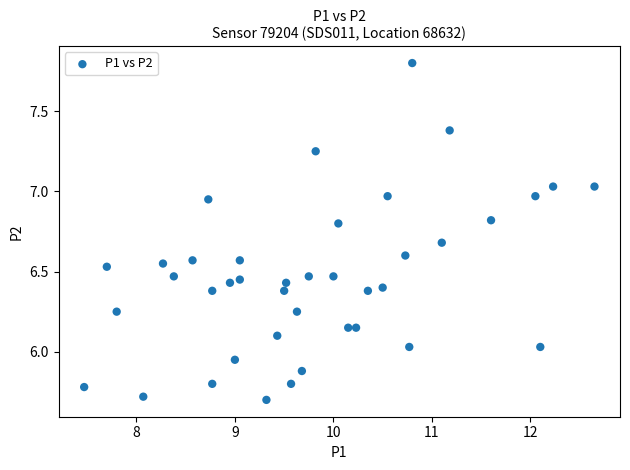

What is the range of X values (max minus min)?

5.2